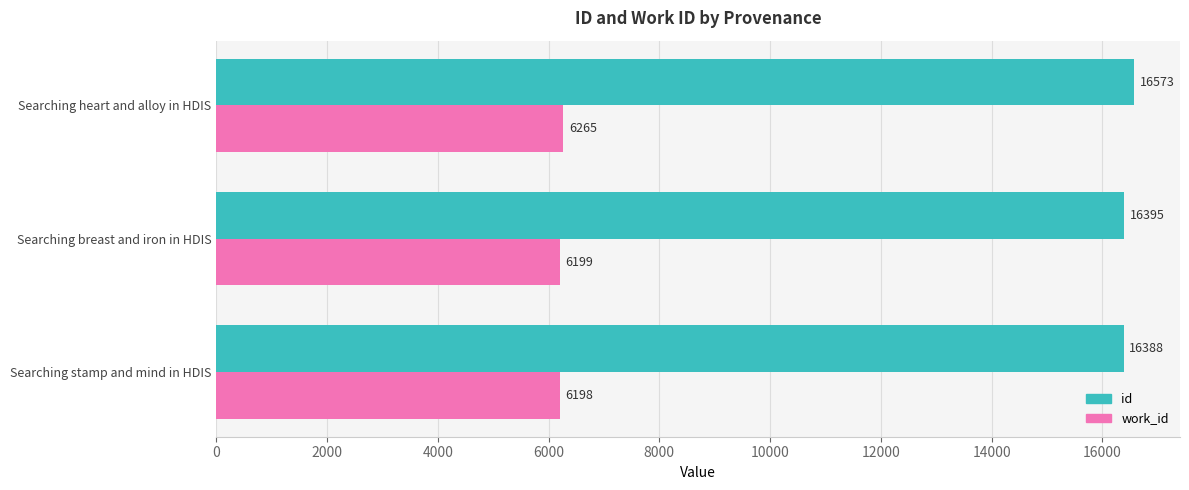

Rank the series by their maximum value, from lowest to highest.

work_id, id